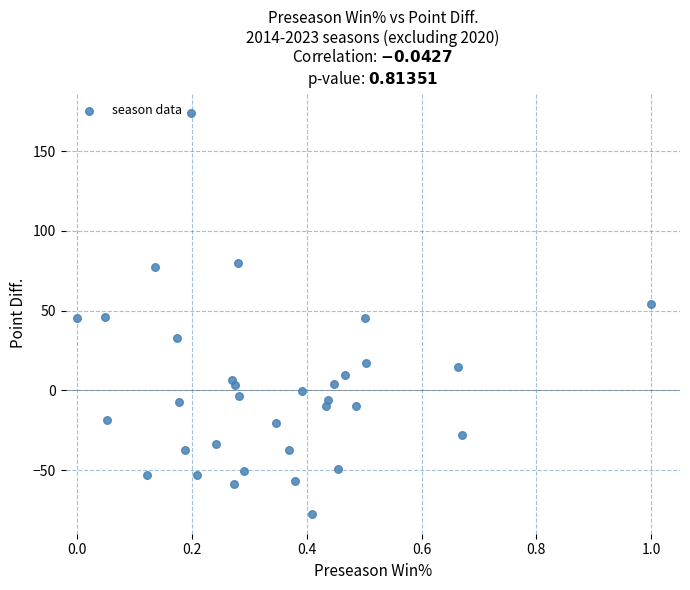

What is the range of X values (max minus min)?

1.0